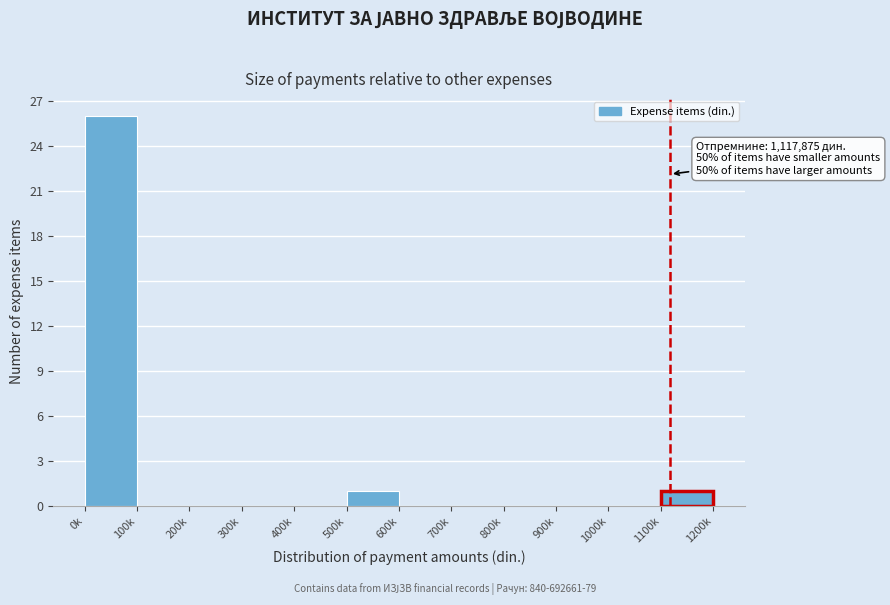

Reading left to right, transcribe all the data shown in this chart.

0k=26	100k=0	200k=0	300k=0	400k=0	500k=1	600k=0	700k=0	800k=0	900k=0	1000k=0	1100k=1